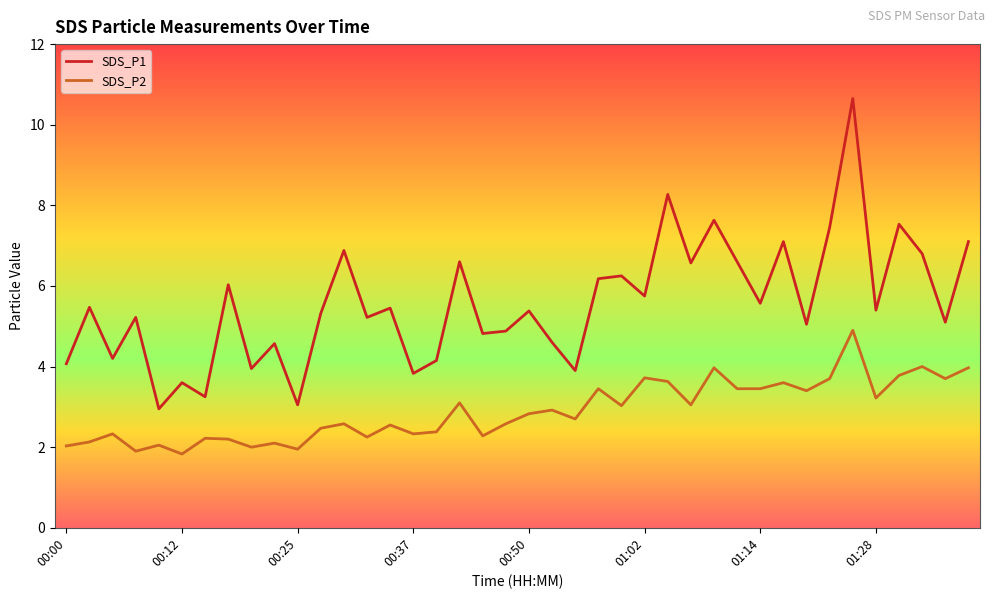

True or false: SDS_P1 and SDS_P2 cross at least once.

False